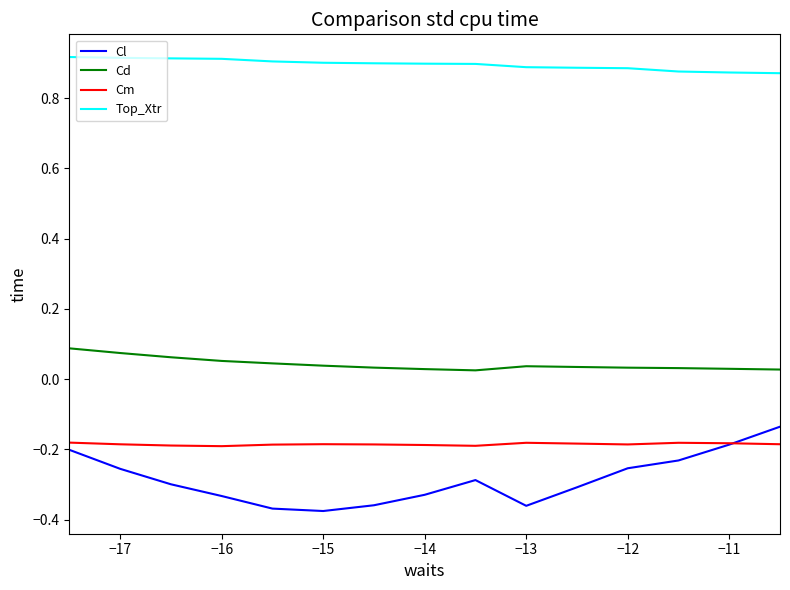

True or false: Cm and Cd intersect in this chart.

False